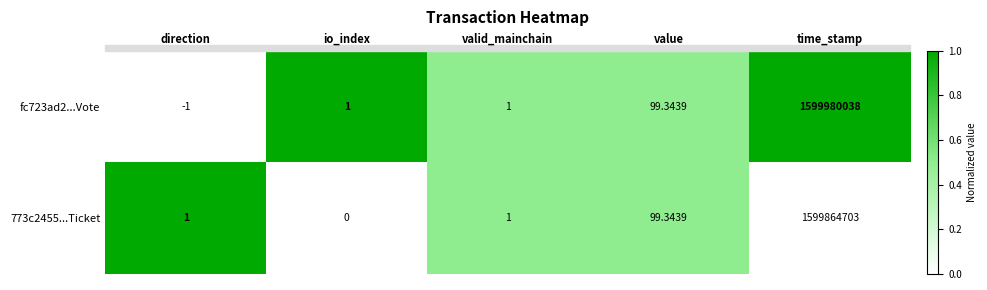

Where is 773c2455...Ticket nearest to the value 799932351?

value